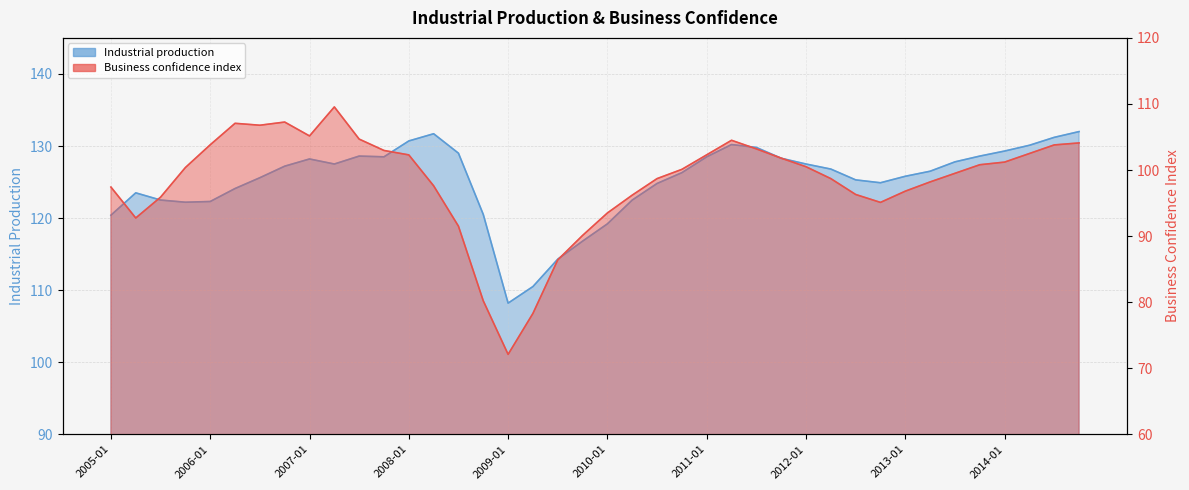

What is the difference between the Industrial production values at 2012-04 and 2012-07?

1.5